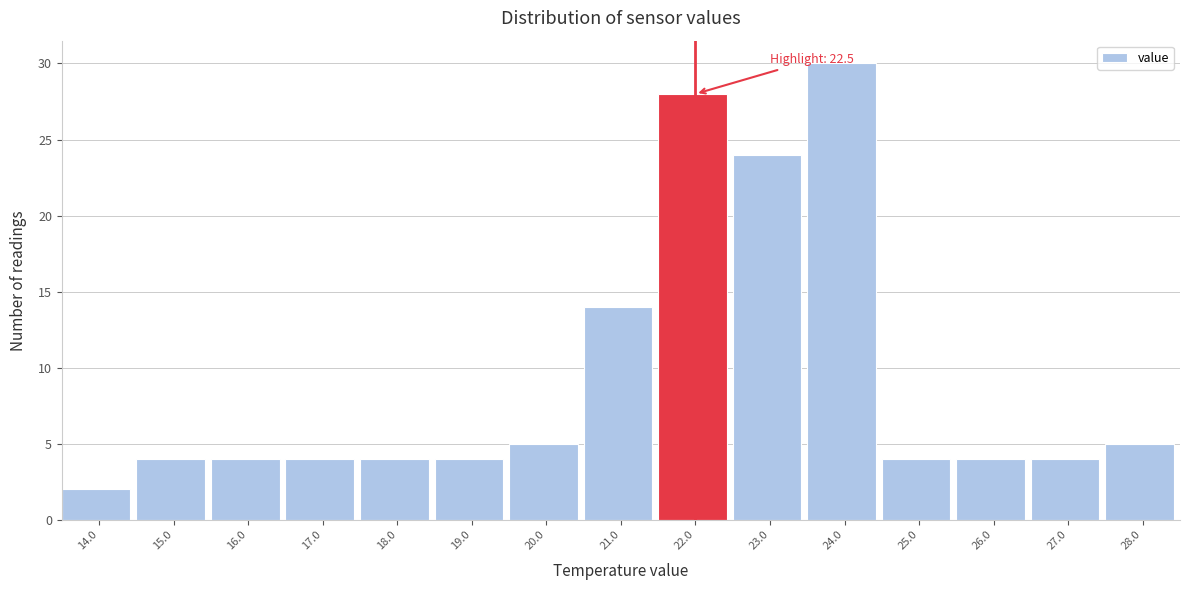

Reading right to left, what are all the values shown in this chart?

5	4	4	4	30	24	28	14	5	4	4	4	4	4	2